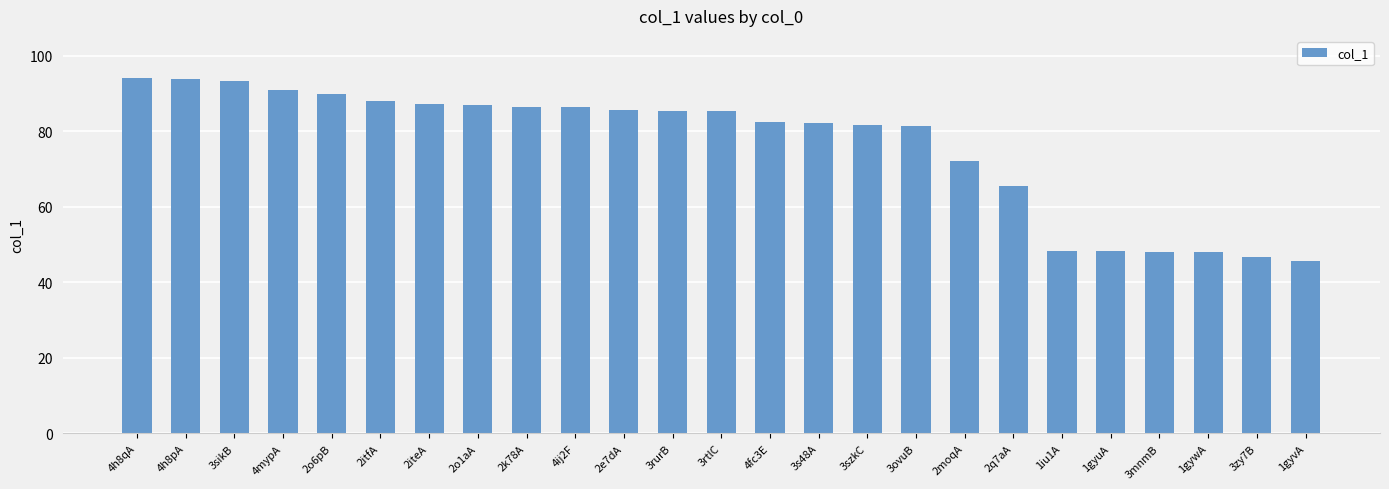

What is the value of the 4th bar from the left?

90.8